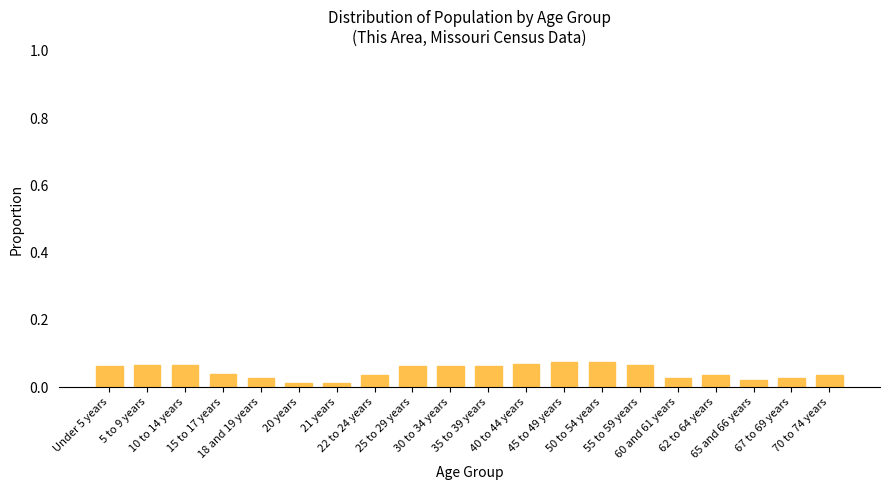

How many bars are there in total?

20